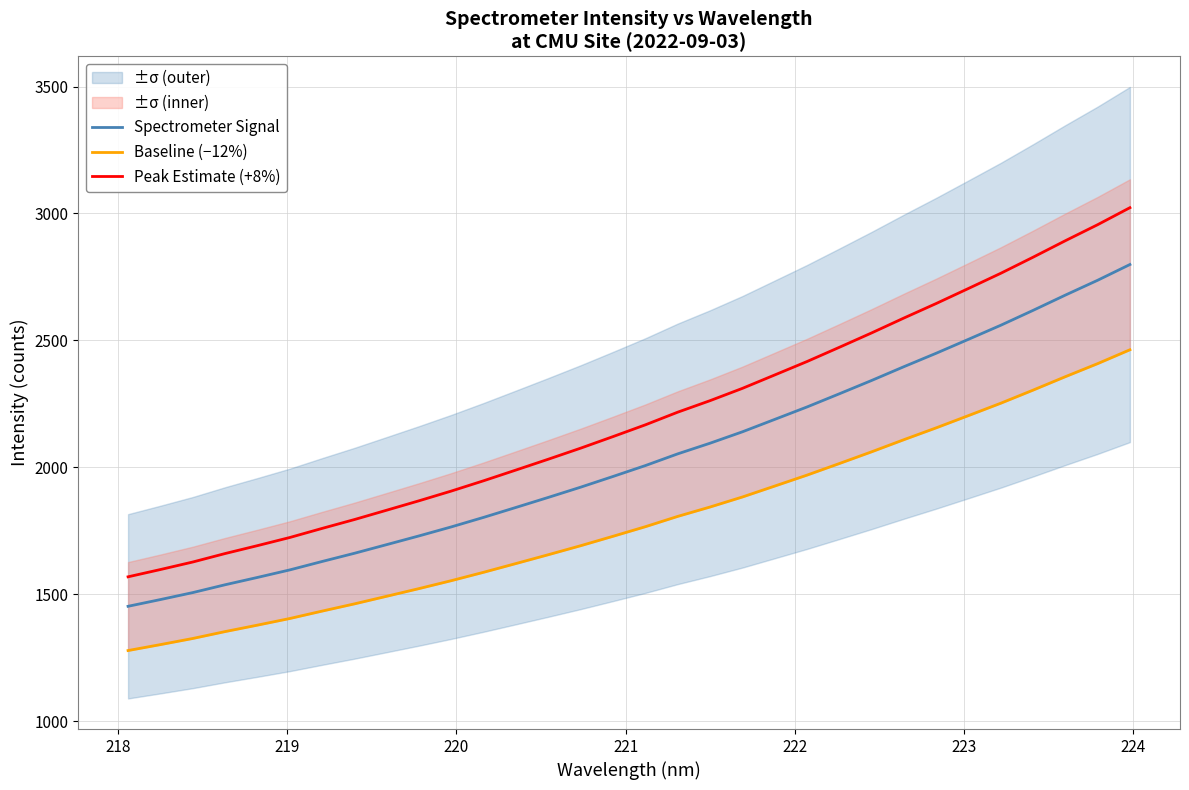

Rank the series by their maximum value, from highest to lowest.

Peak Estimate (+8%), Spectrometer Signal, Baseline (−12%)